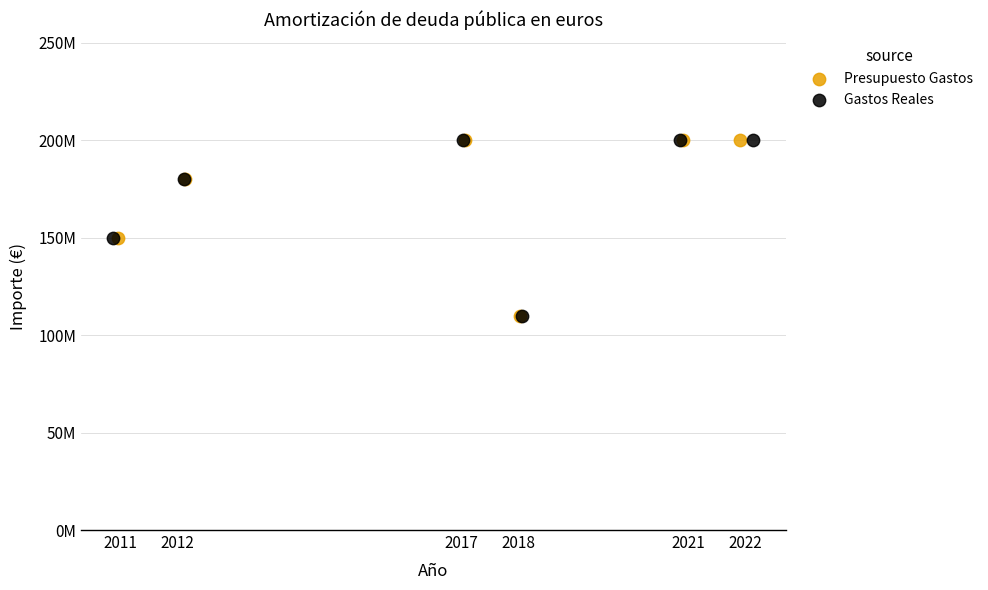

What are all the series names shown in the legend?

Presupuesto Gastos, Gastos Reales